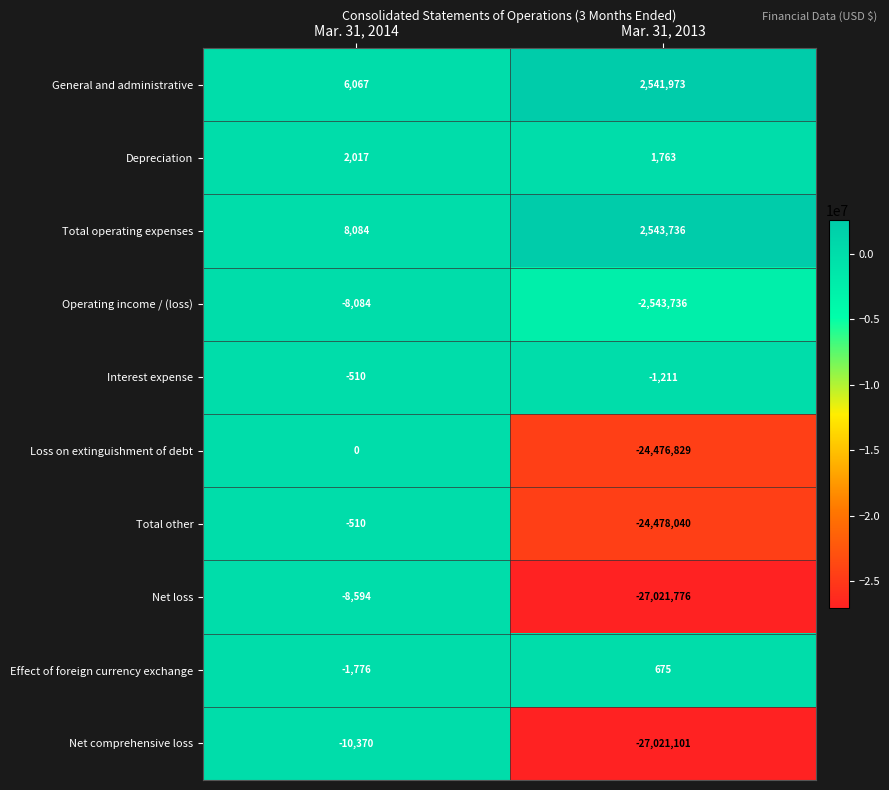

Between Mar. 31, 2014 and Mar. 31, 2013, which series saw the biggest shift?

Net loss